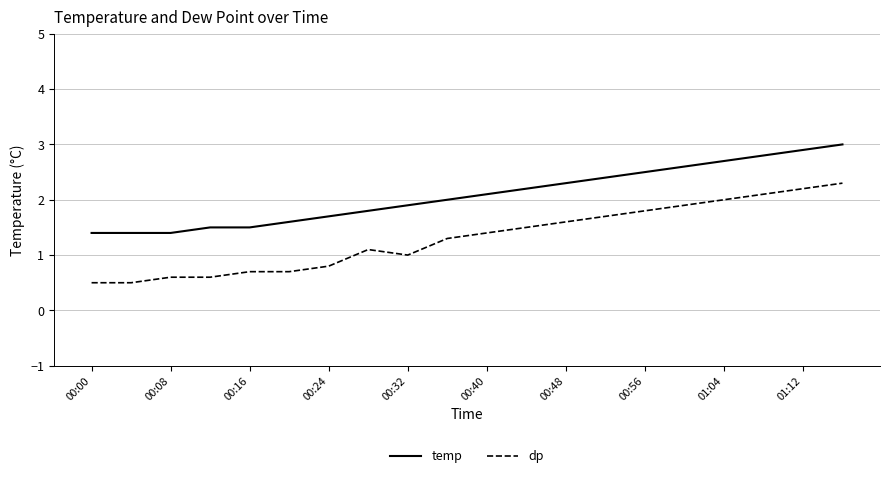

What is the greatest value displayed?

3.0